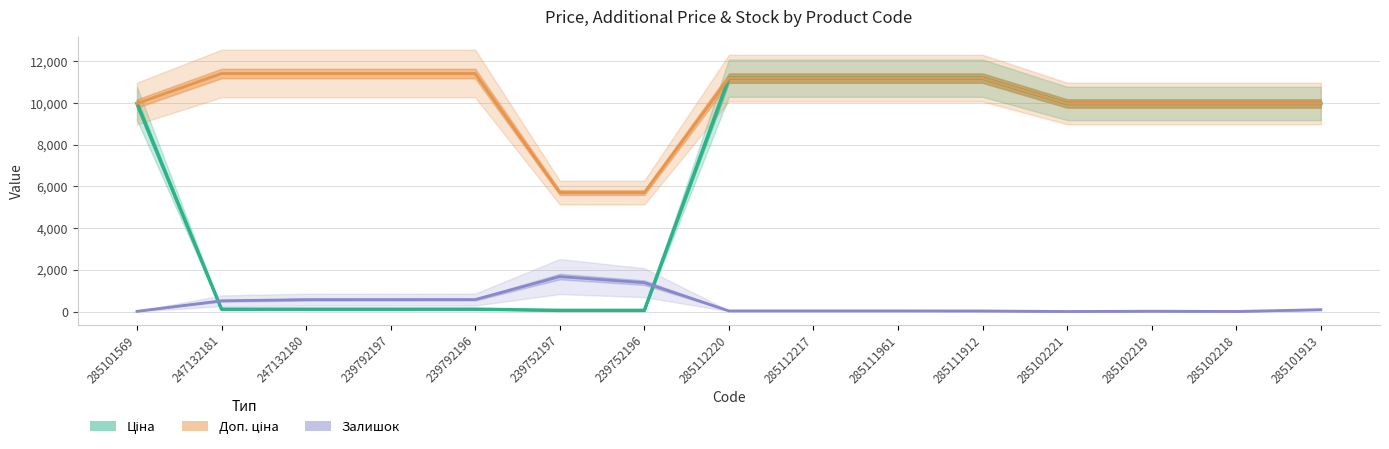

True or false: Залишок and Доп. ціна intersect in this chart.

False